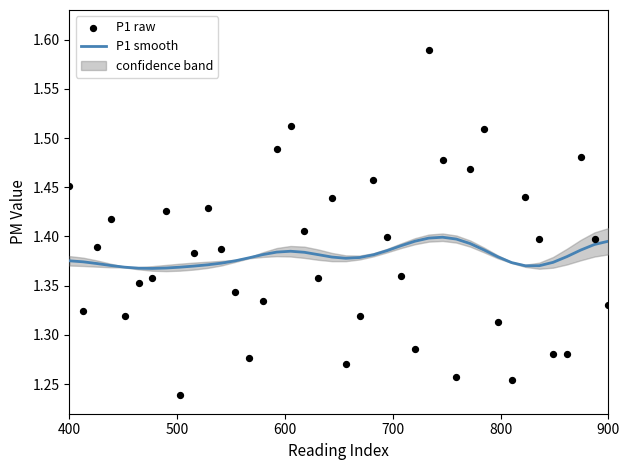

Which series contains the lowest Y value?

P1 raw